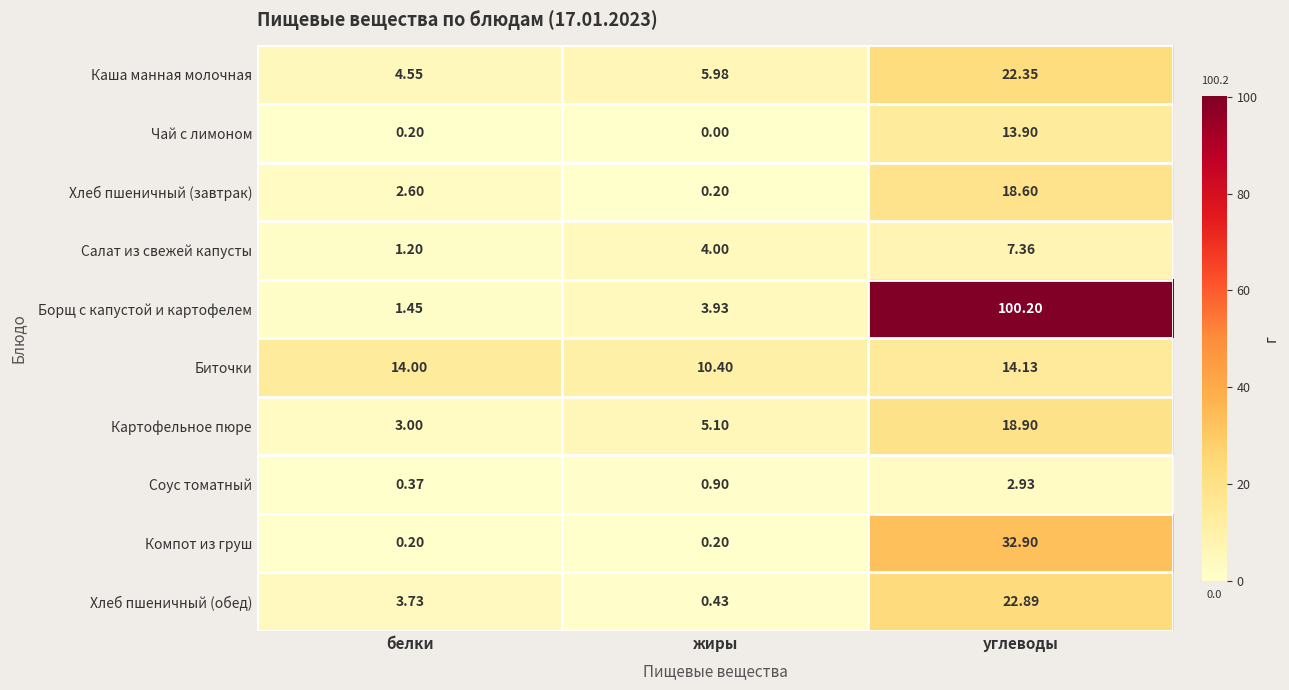

At how many categories does at least one series exceed 46?

1